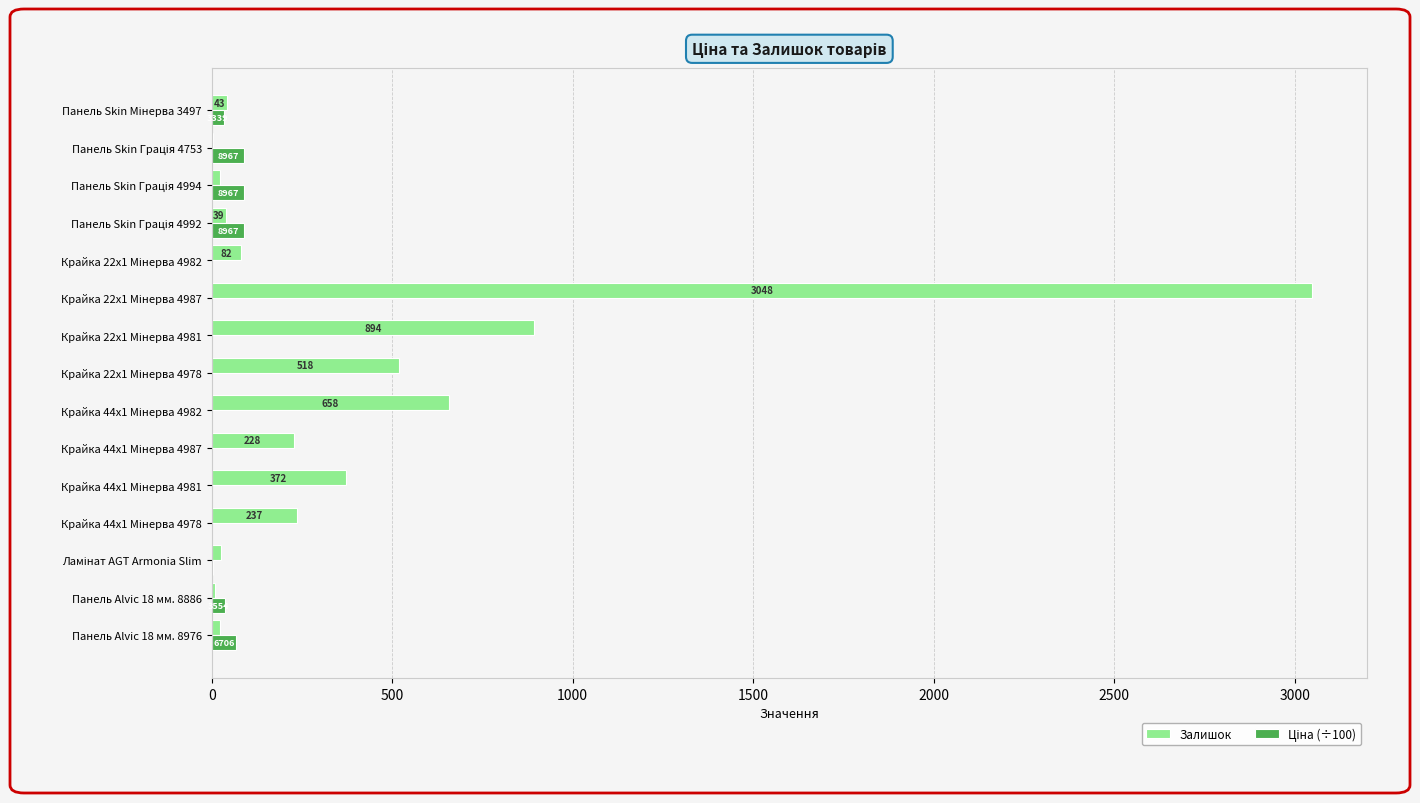

Which series has the largest total across all categories?

Залишок